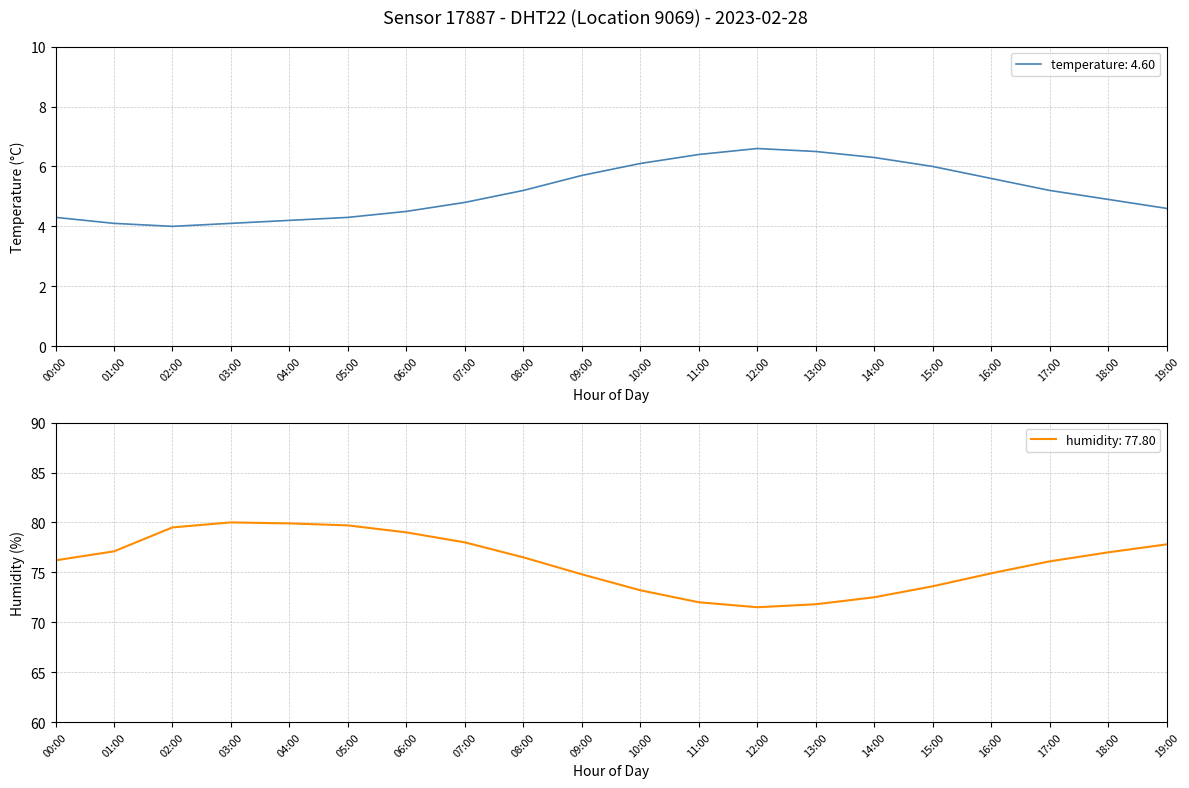

The value of humidity at 10:00 is 73.2. True or false?

True